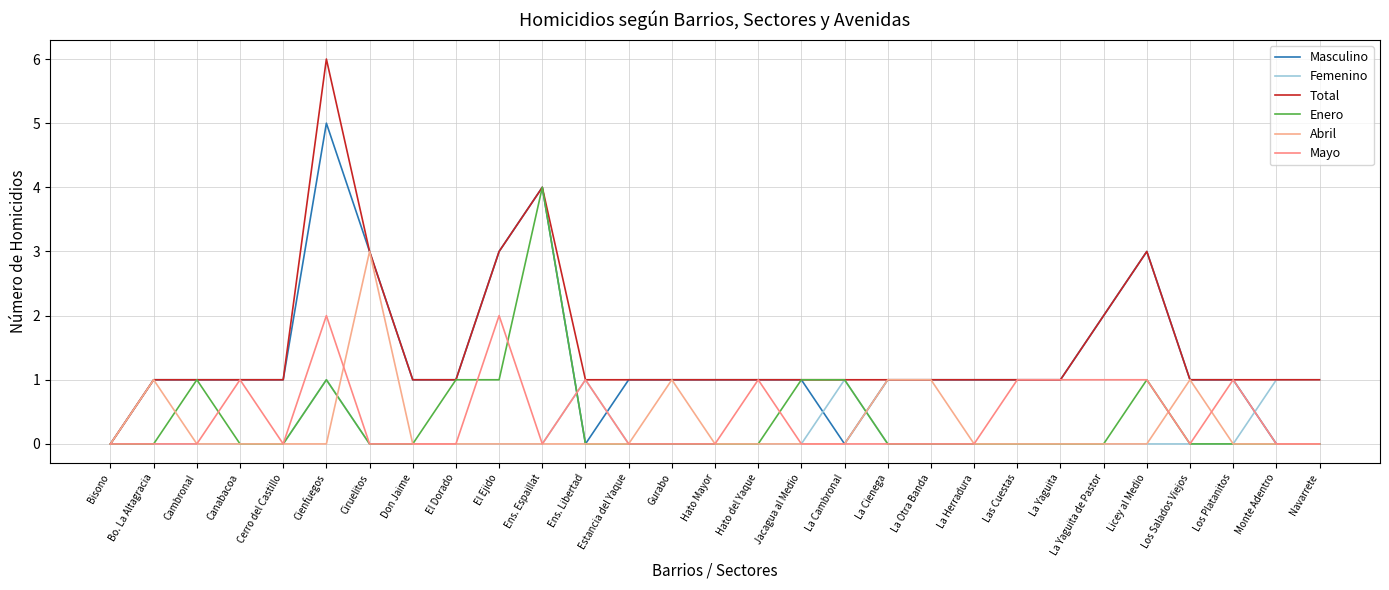

Between La Herradura and Canabacoa, which is larger?

La Herradura